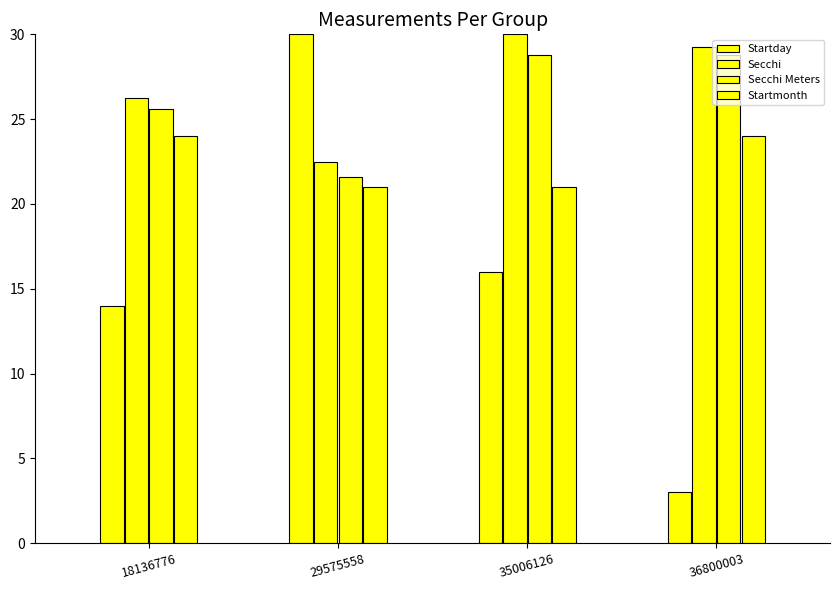

How many series are shown in this chart?

4